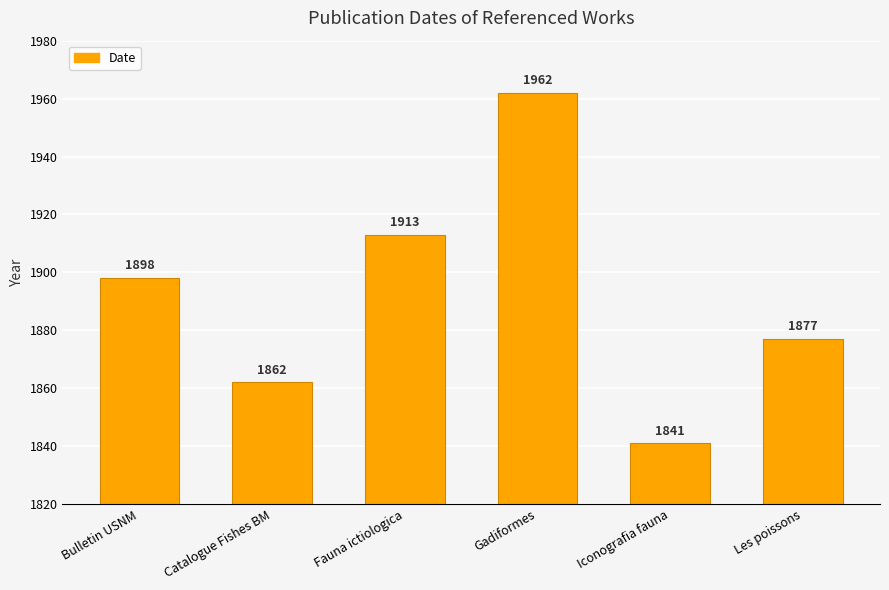

How many categories are shown in the chart?

6